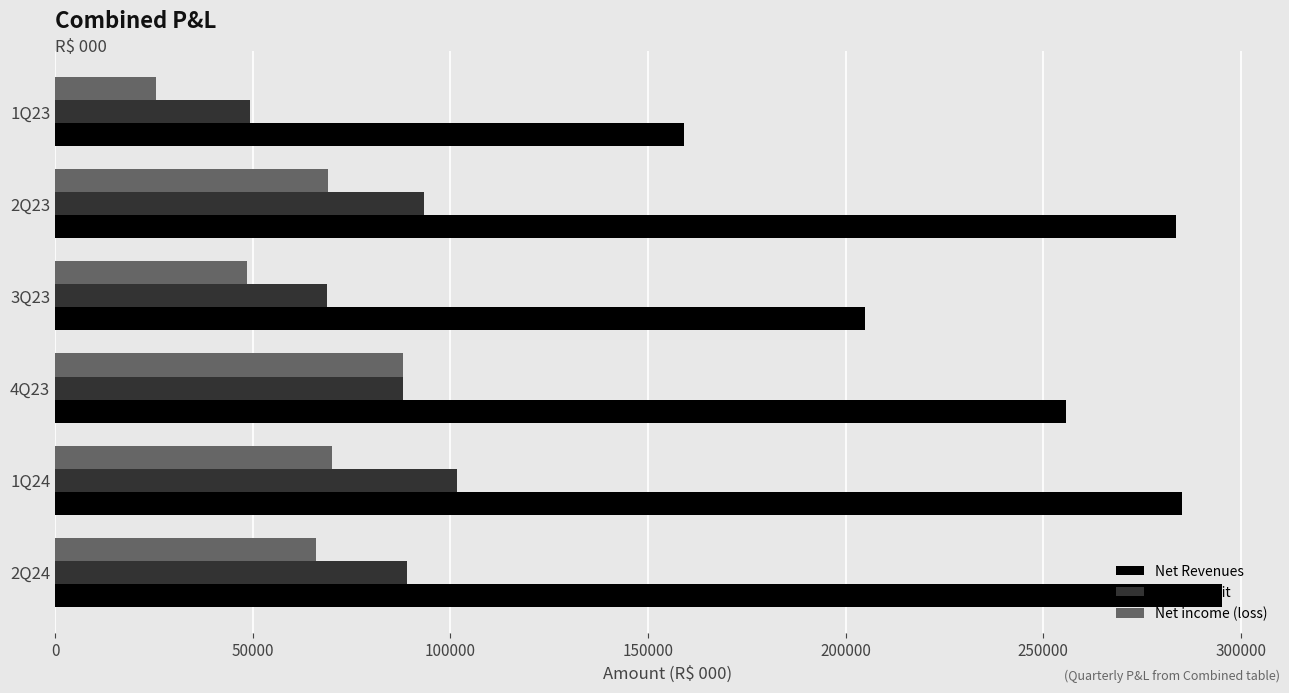

Which series has the largest range (max minus min)?

Net Revenues